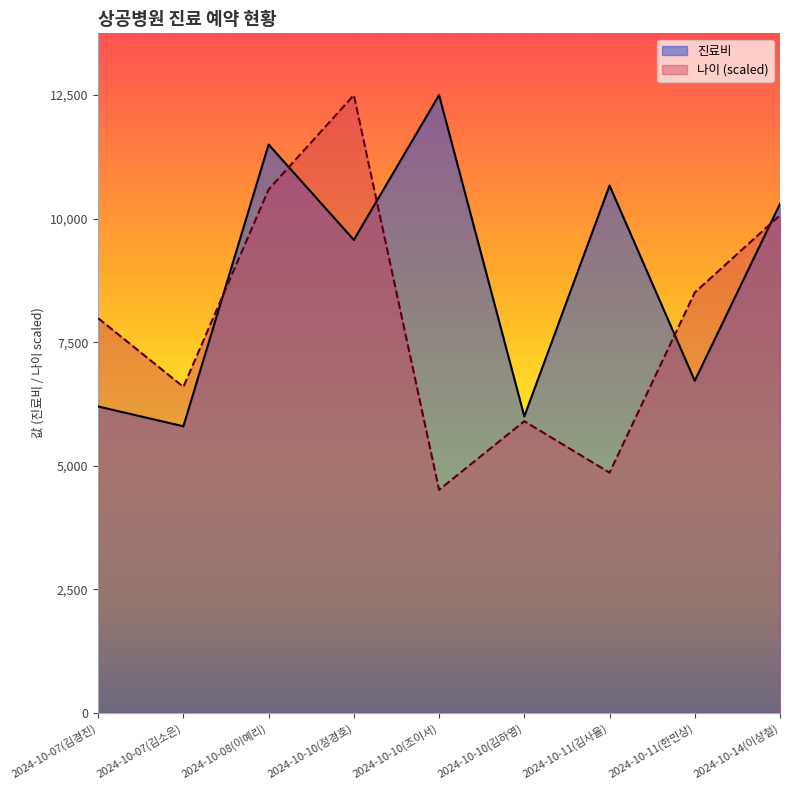

How many lines are shown in the chart?

2